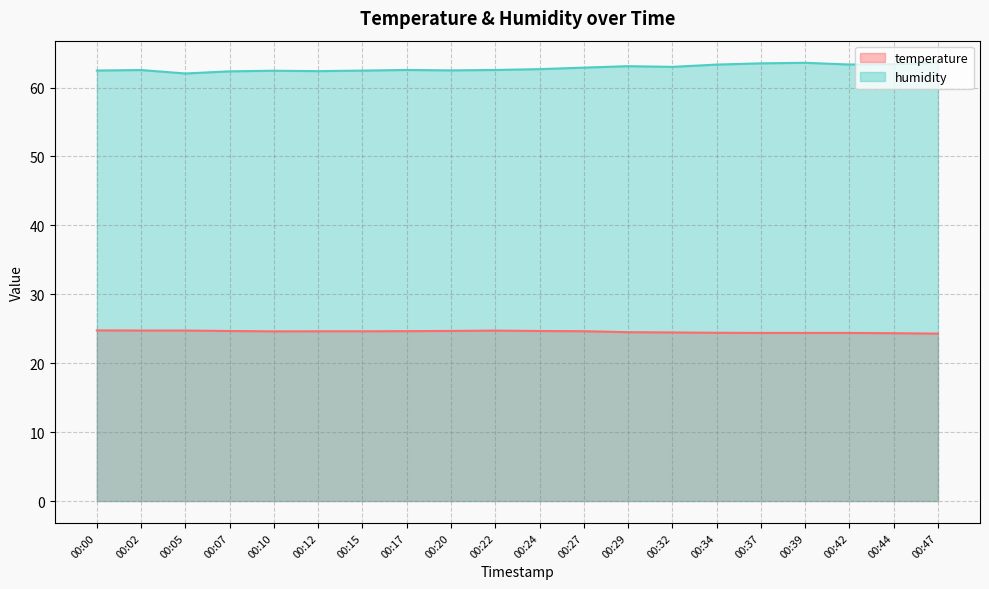

What is the lowest value of the humidity series?

62.0